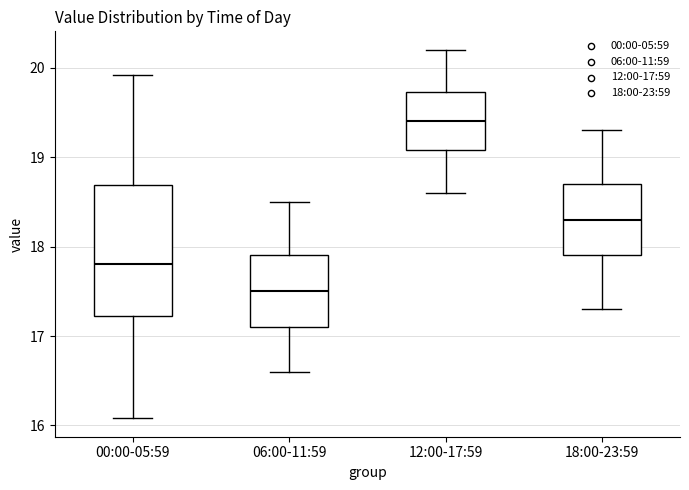

Where does the lower whisker of the box for 00:00-05:59 end on the y-axis? The values are not printed on the chart, so give them approximately, as read against the axis.

16.1